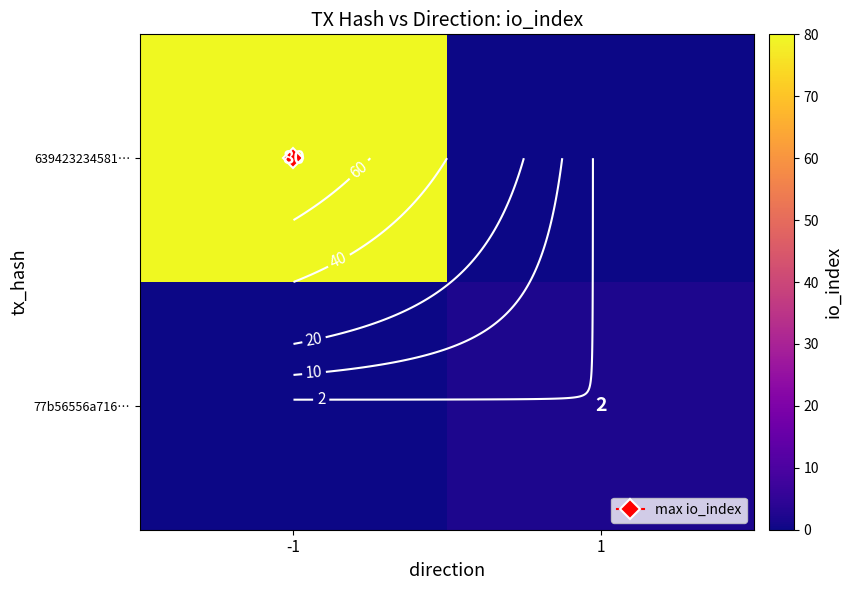

What is the average value of the 639423234581… series?

40